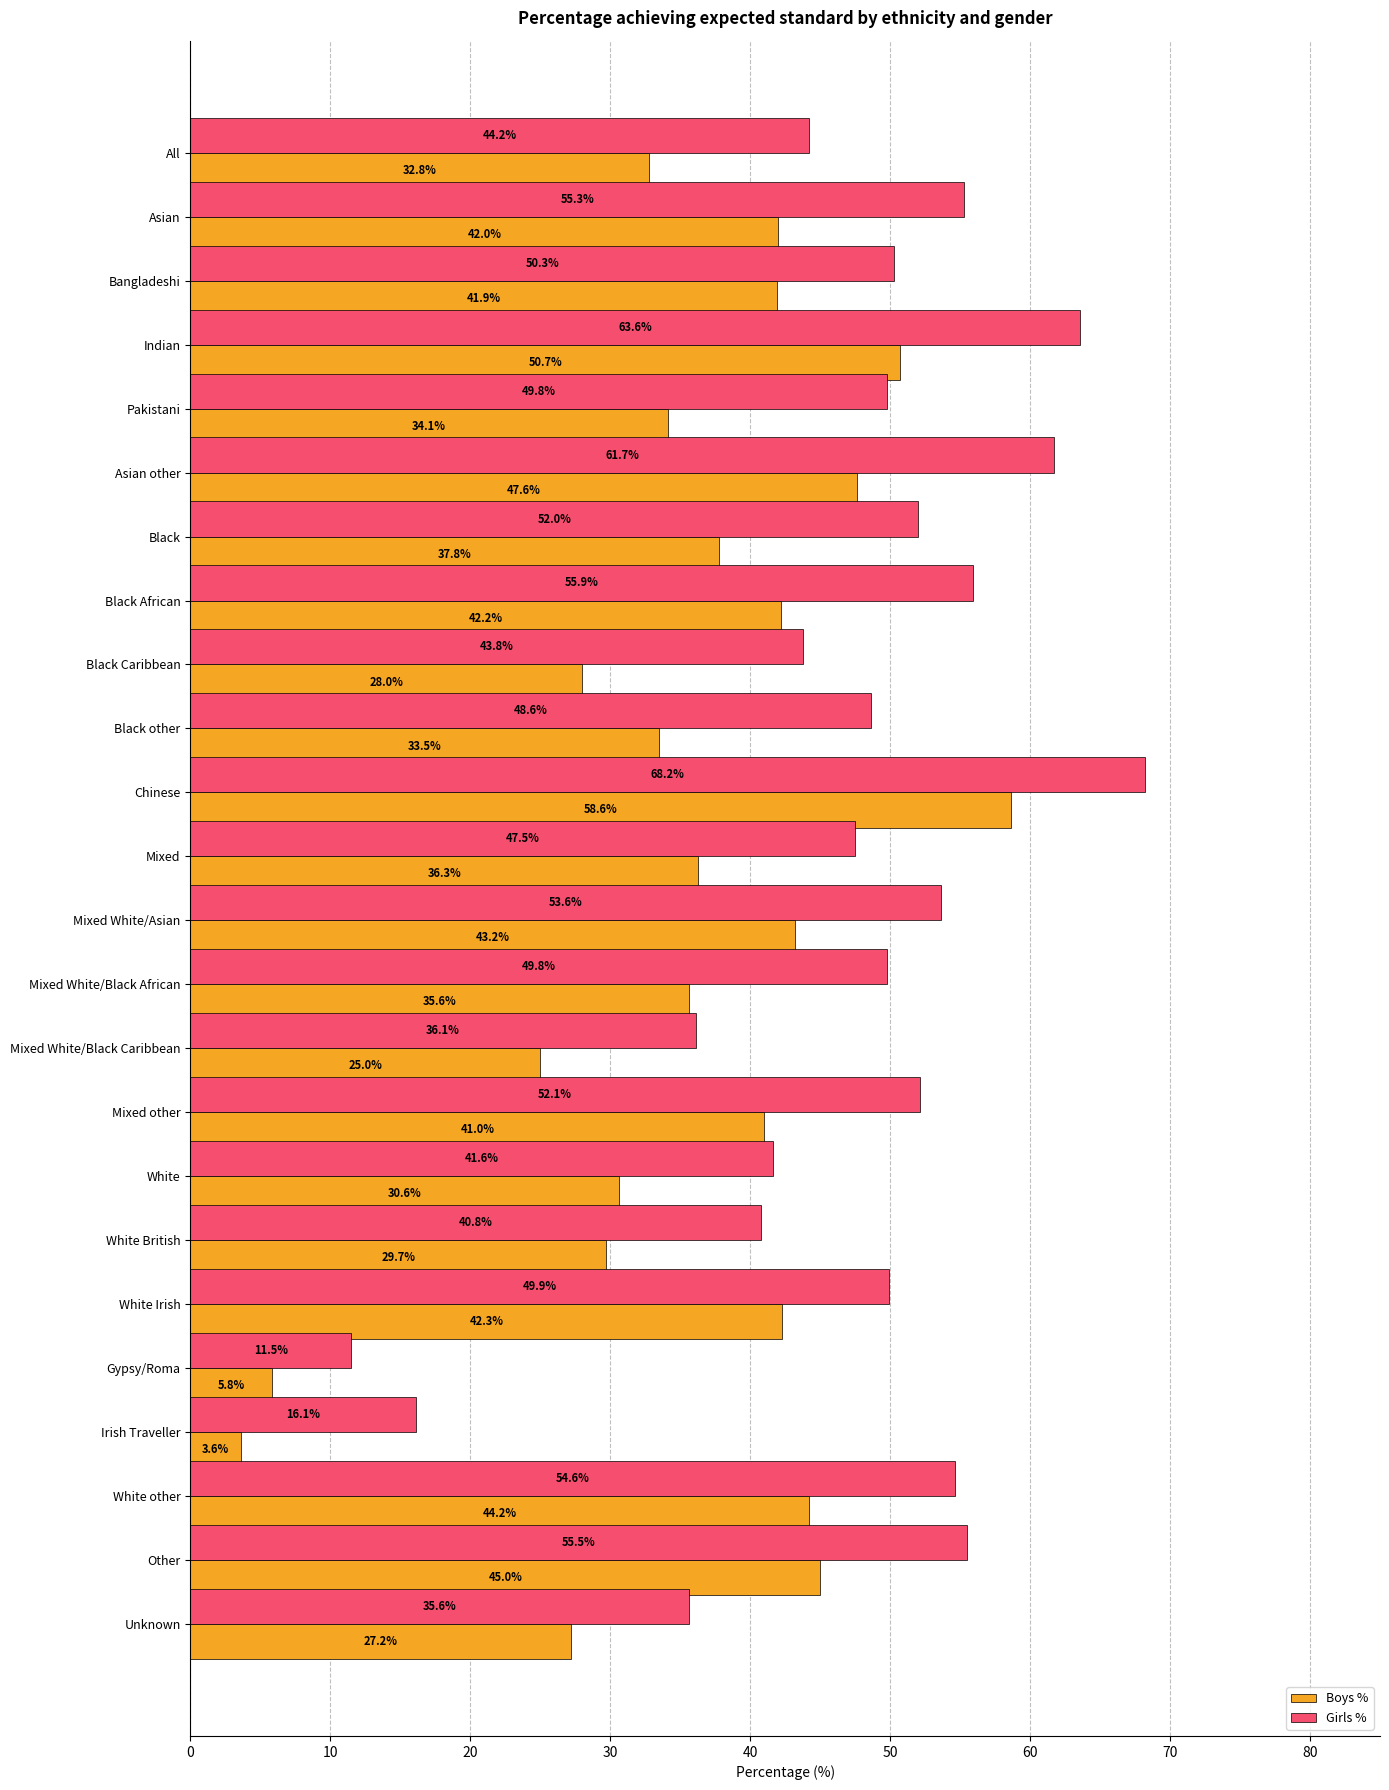

Rank the categories by Boys % value from lowest to highest.

Irish Traveller, Gypsy/Roma, Mixed White/Black Caribbean, Unknown, Black Caribbean, White British, White, All, Black other, Pakistani, Mixed White/Black African, Mixed, Black, Mixed other, Bangladeshi, Asian, Black African, White Irish, Mixed White/Asian, White other, Other, Asian other, Indian, Chinese